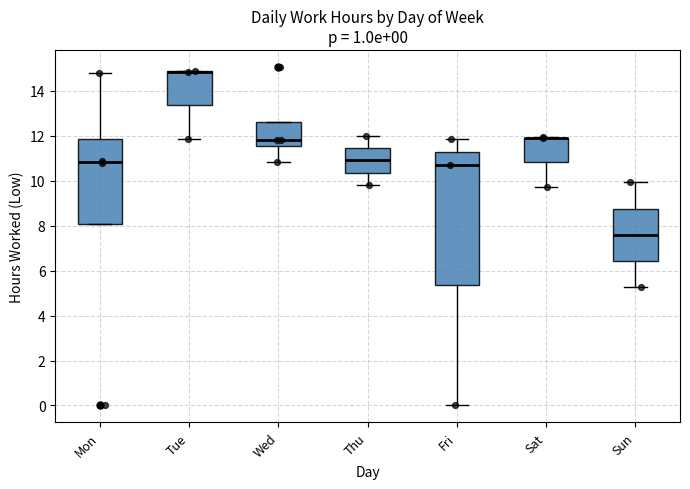

Which box is the tallest, from its lower edge to its upper edge?

Fri